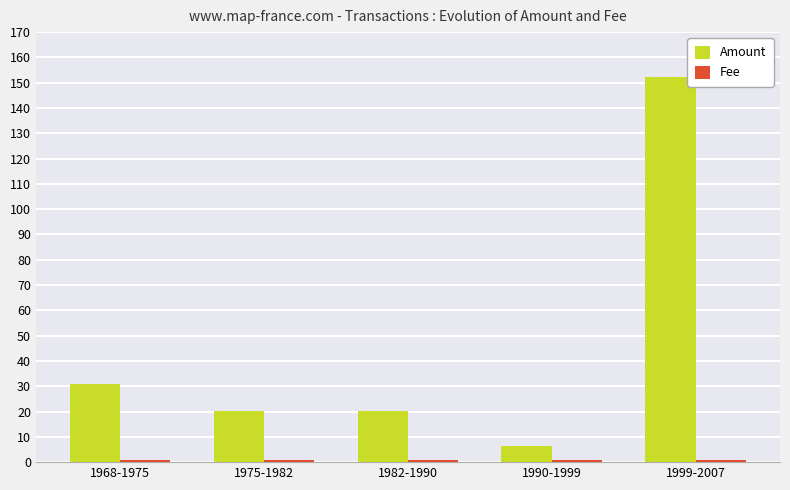

What is the label of the 1st bar from the left?

1968-1975